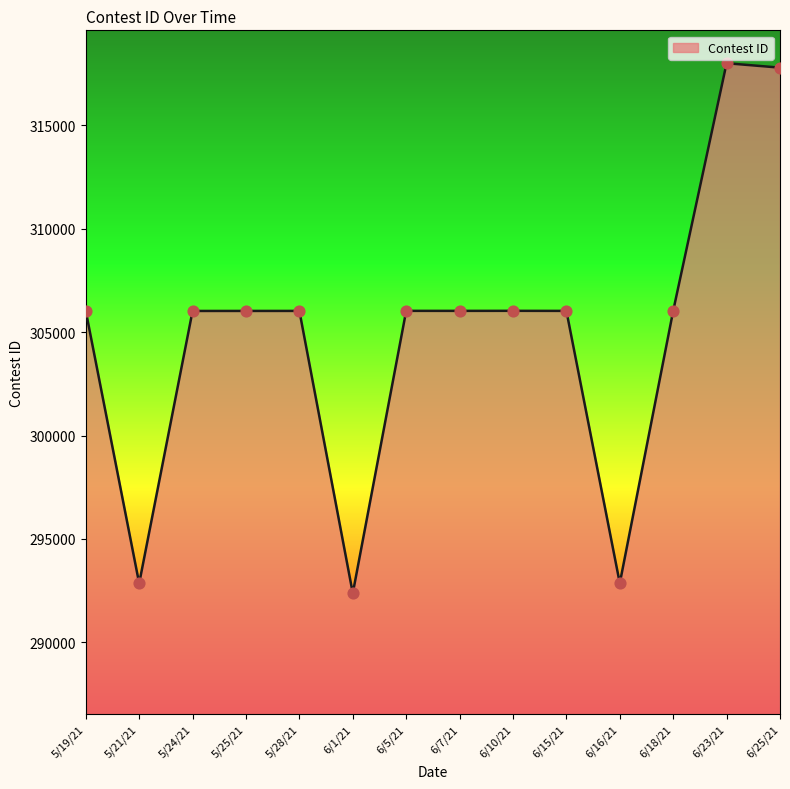

Approximately how many times larger is the value at 5/25/21 compared to 6/18/21?

1.0